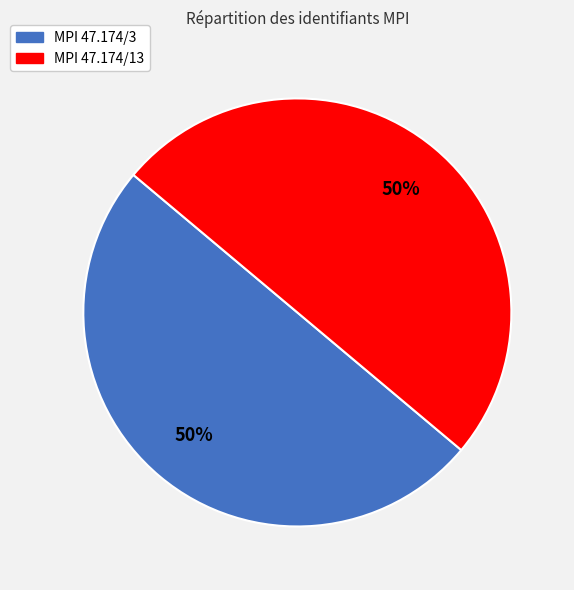

Count the number of slices in the pie.

2